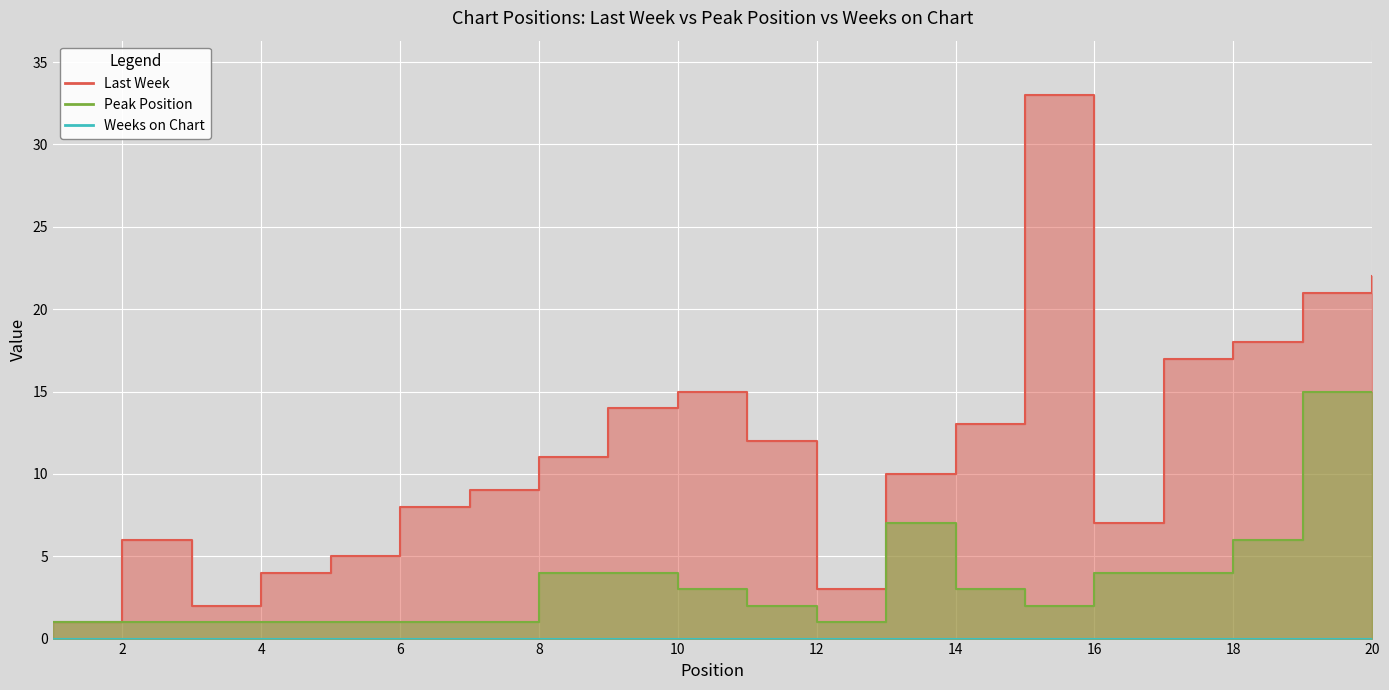

How many values in the Last Week series exceed 11?

9